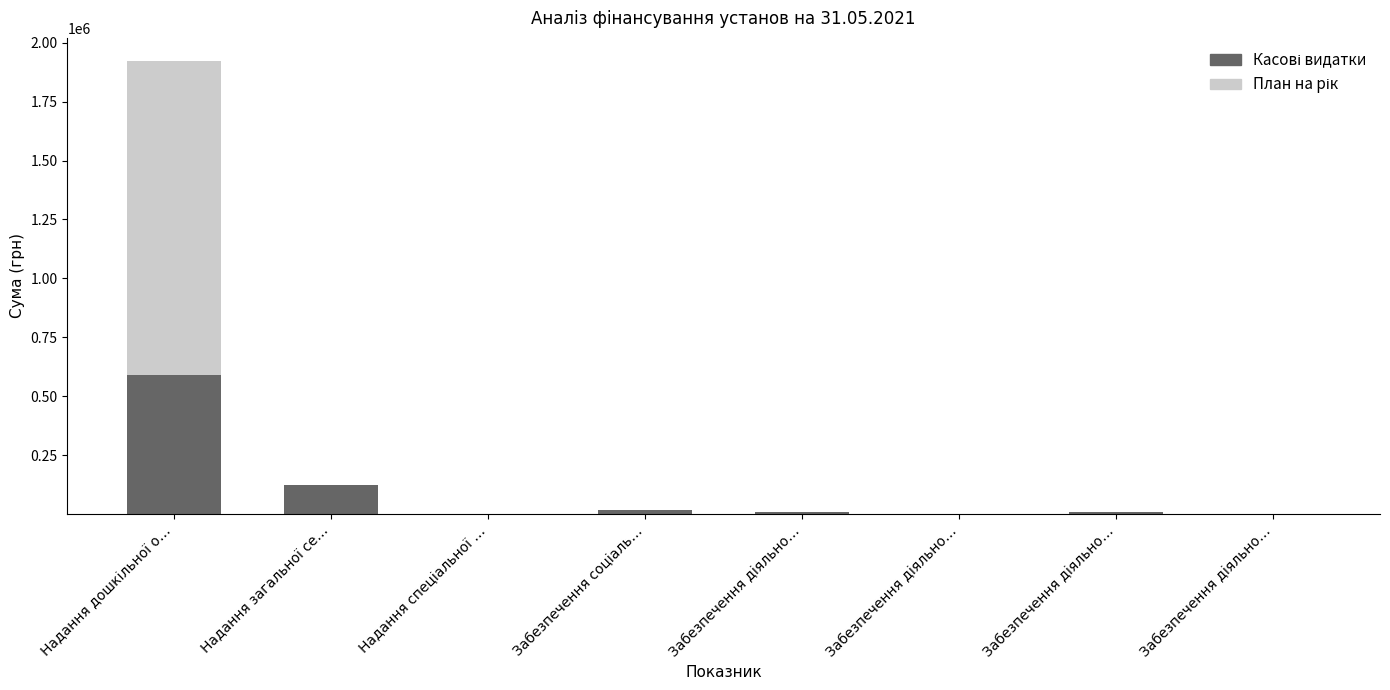

List the labels in order of Касові видатки value, largest first.

Надання дошкільної о…, Надання загальної се…, Забезпечення соціаль…, Забезпечення діяльно…, Забезпечення діяльно…, Забезпечення діяльно…, Надання спеціальної …, Забезпечення діяльно…